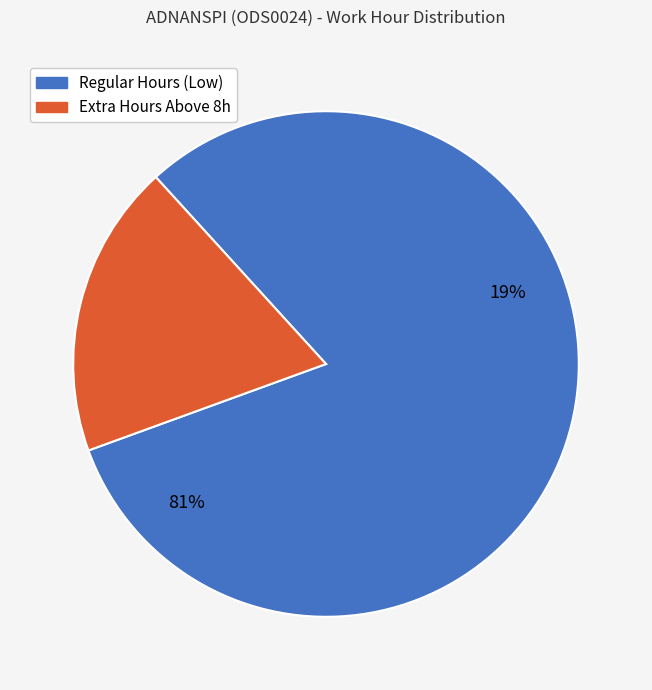

The Day 16 slice represents 1% of the pie. True or false?

False